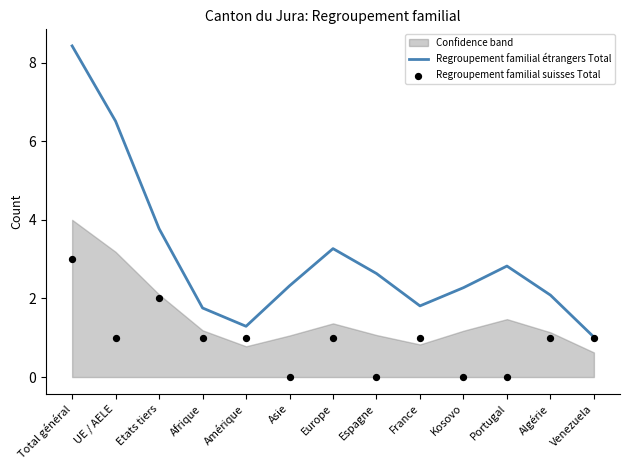

Which series contains the lowest Y value?

Regroupement familial suisses Total